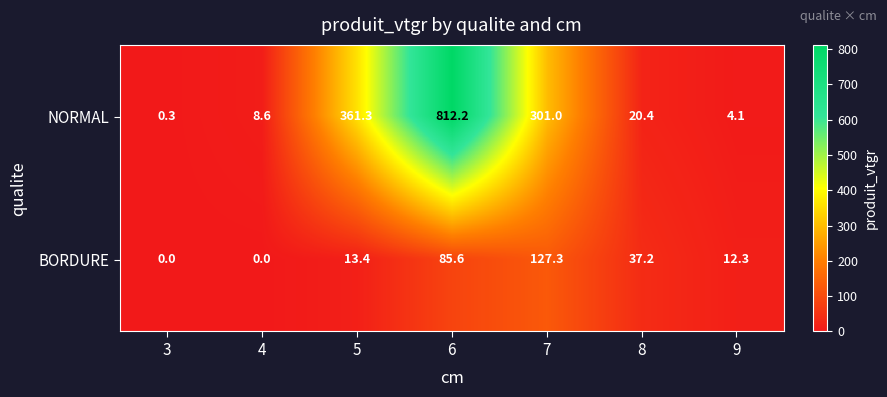

Which series has the largest total across all categories?

NORMAL